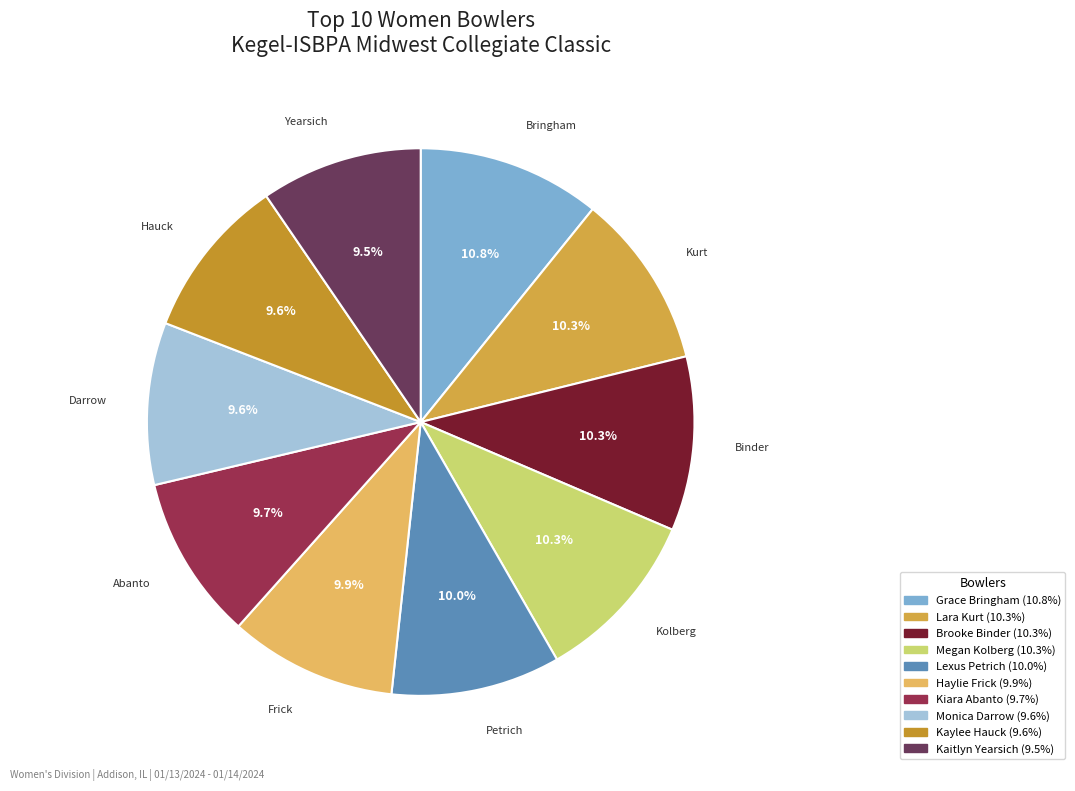

Which slice is the largest?

Grace Bringham